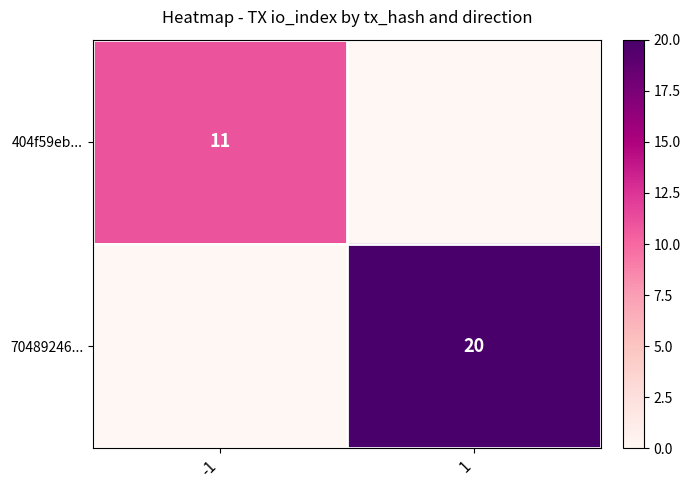

The 404f59eb... series shows 11 at -1. True or false?

True